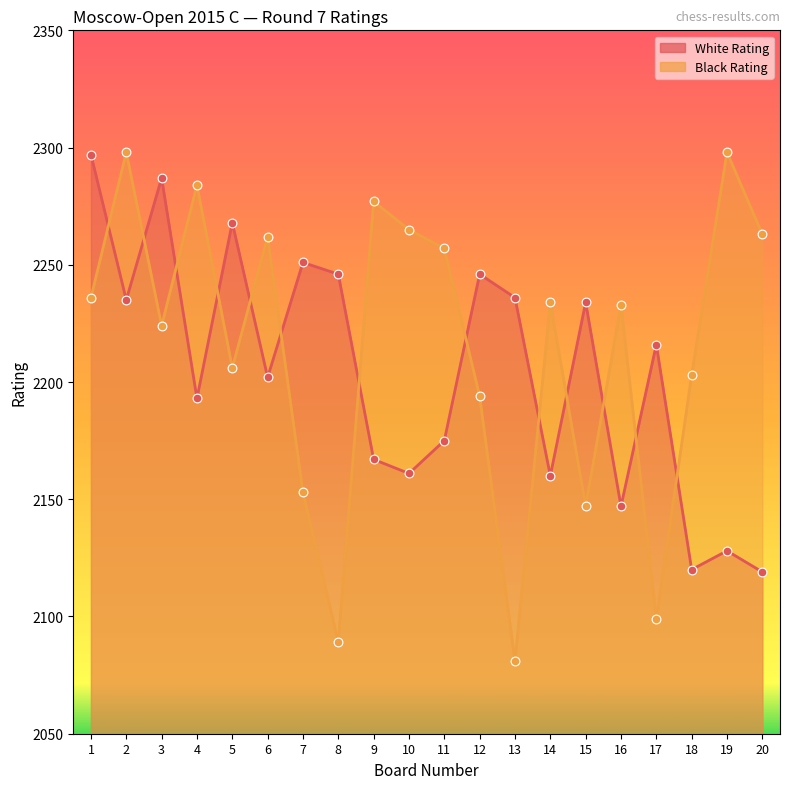

Is the value of Black Rating at 3 greater than the value of White Rating at 4?

Yes